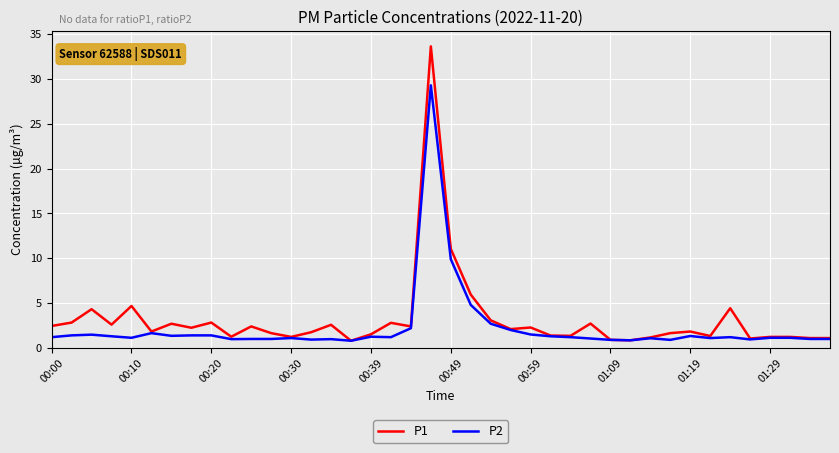

Which series has the largest range (max minus min)?

P1